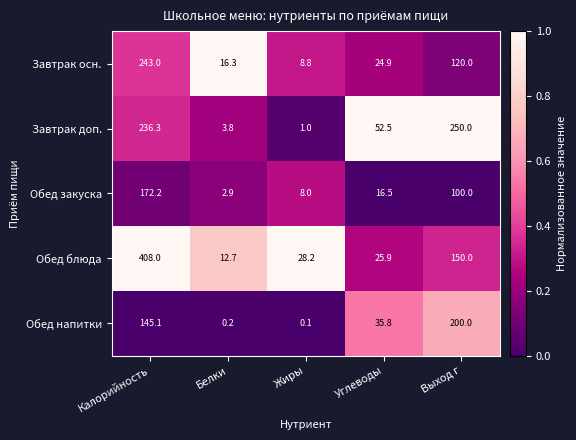

The Обед напитки series shows 11.1 at Углеводы. True or false?

False